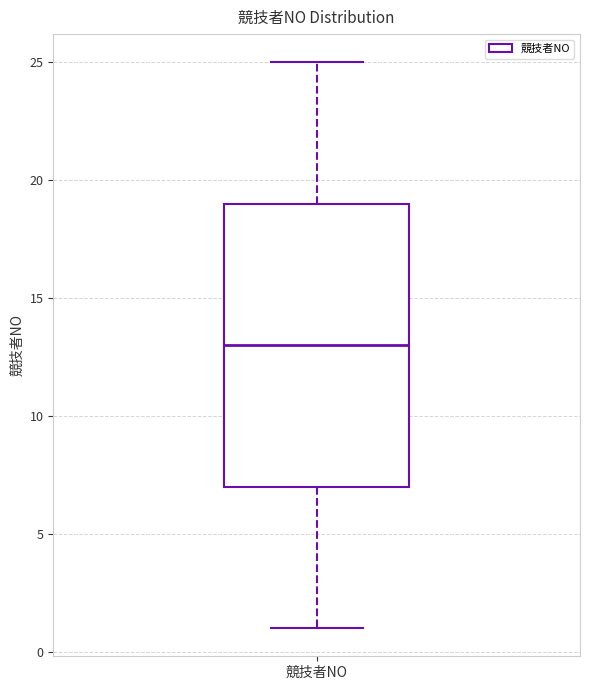

Where does the lower whisker of the box for 競技者NO end on the y-axis? The values are not printed on the chart, so give them approximately, as read against the axis.

1